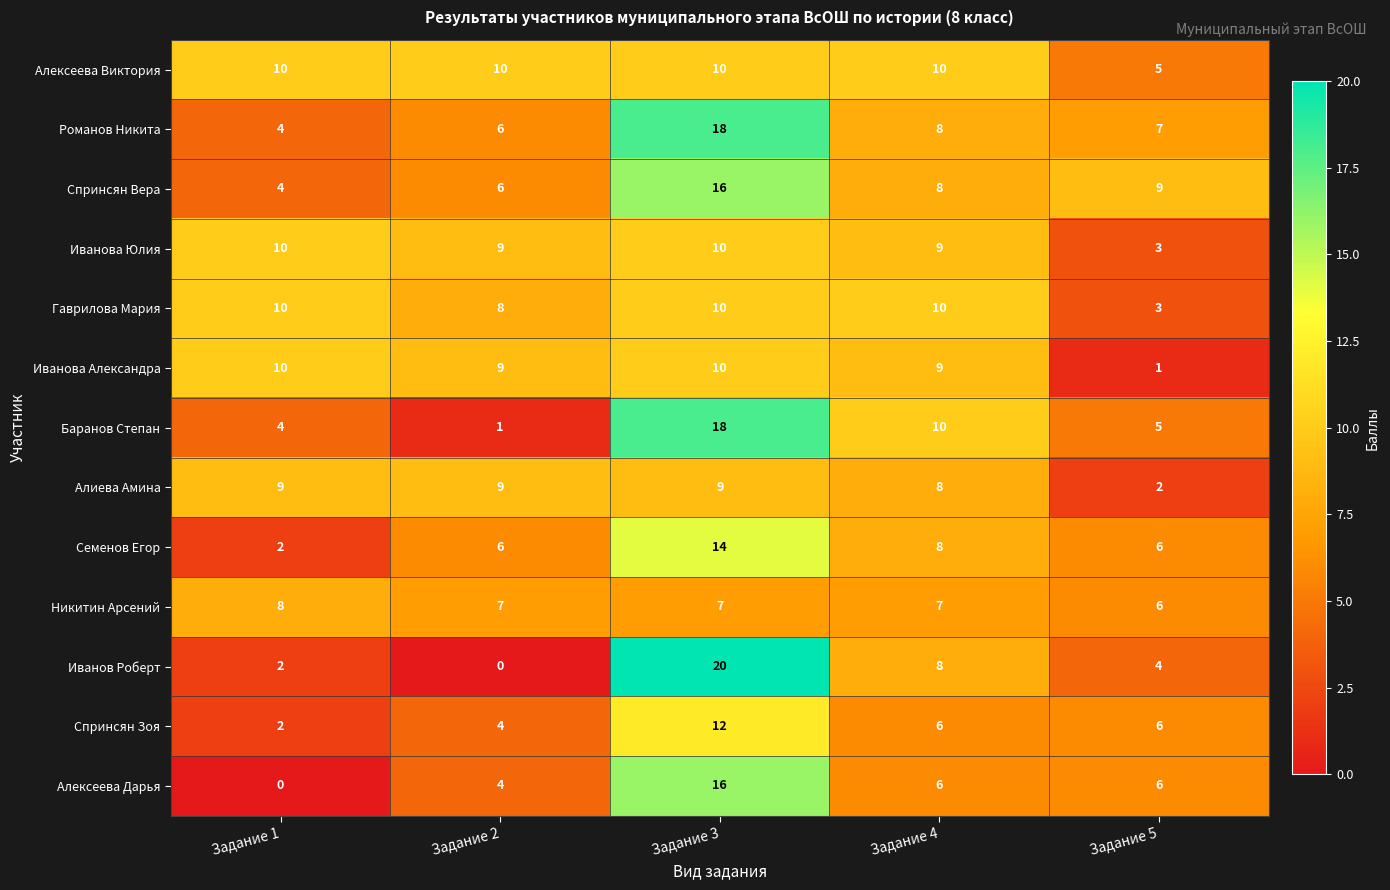

Is it true that Гаврилова Мария equals 2 at Задание 5?

False